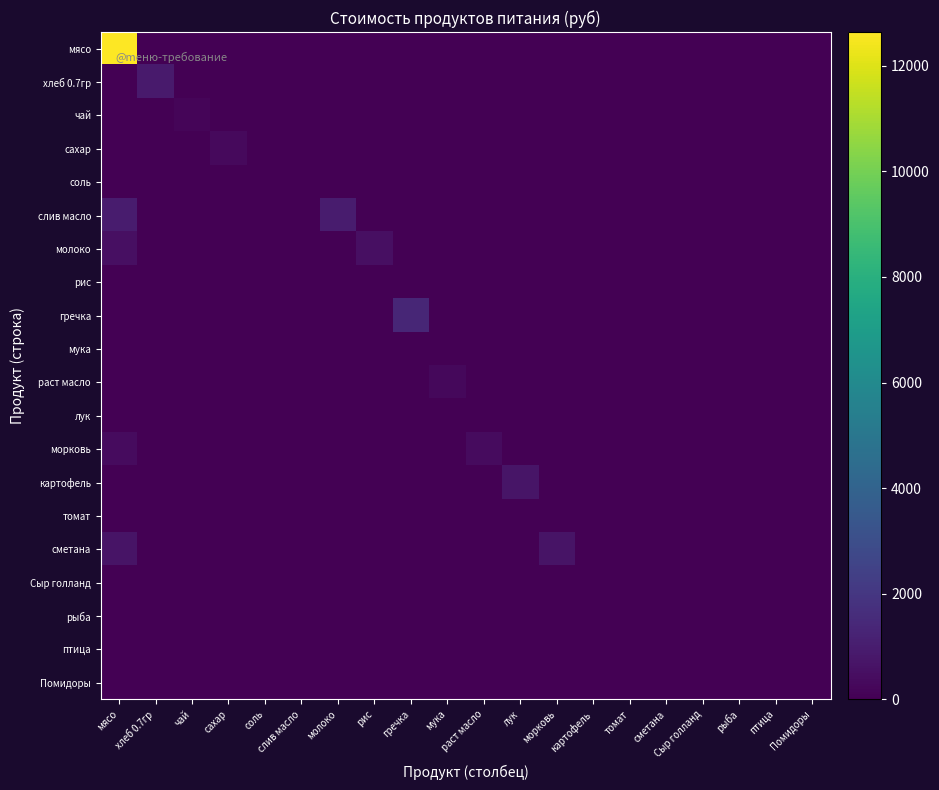

Which label corresponds to the largest value in the chart?

мясо